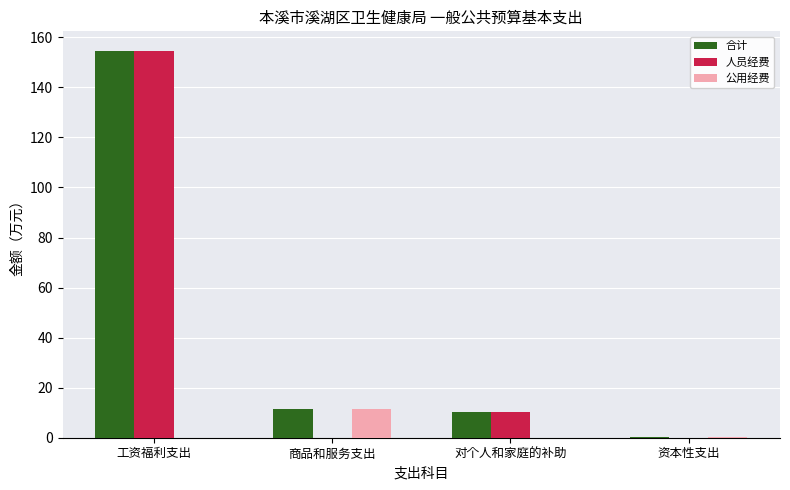

What is the sum of all 合计 values?

176.7